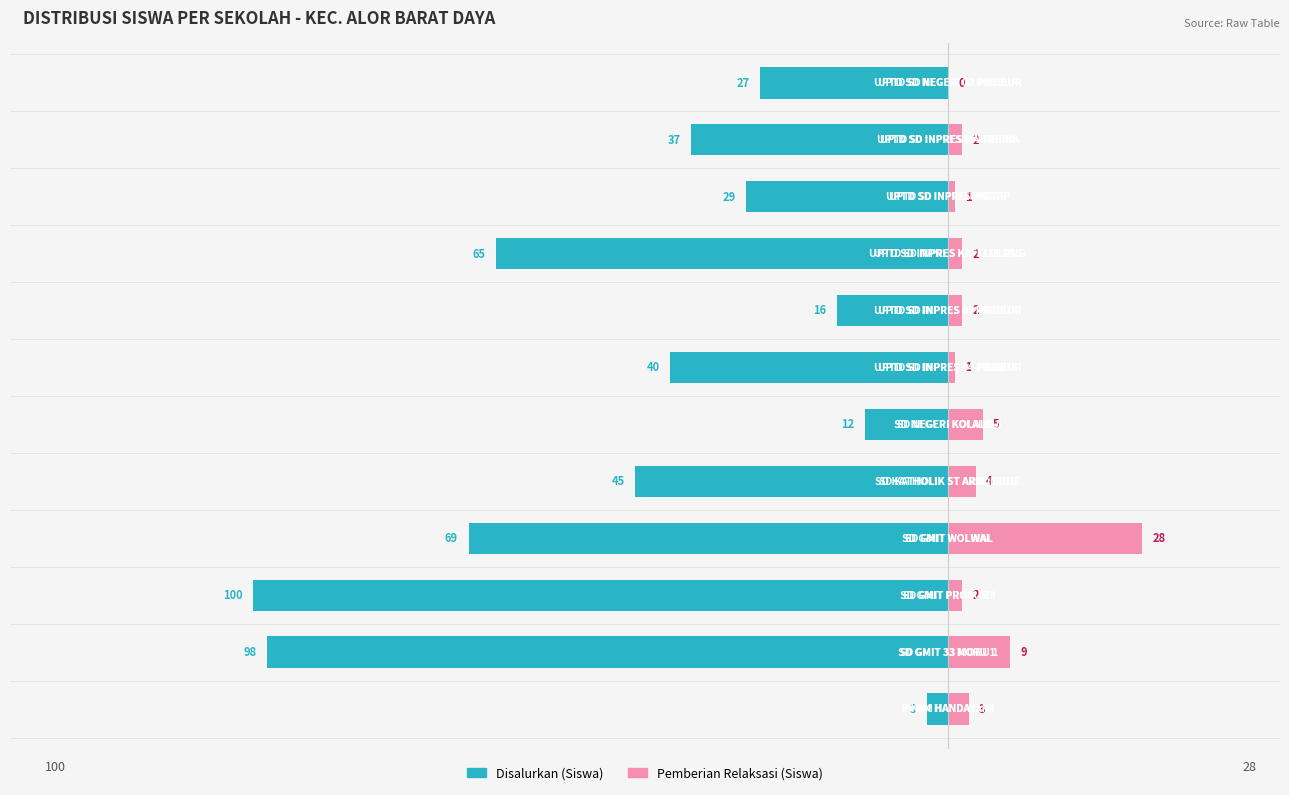

The value of Pemberian Relaksasi (Siswa) at 0 is 5. True or false?

False